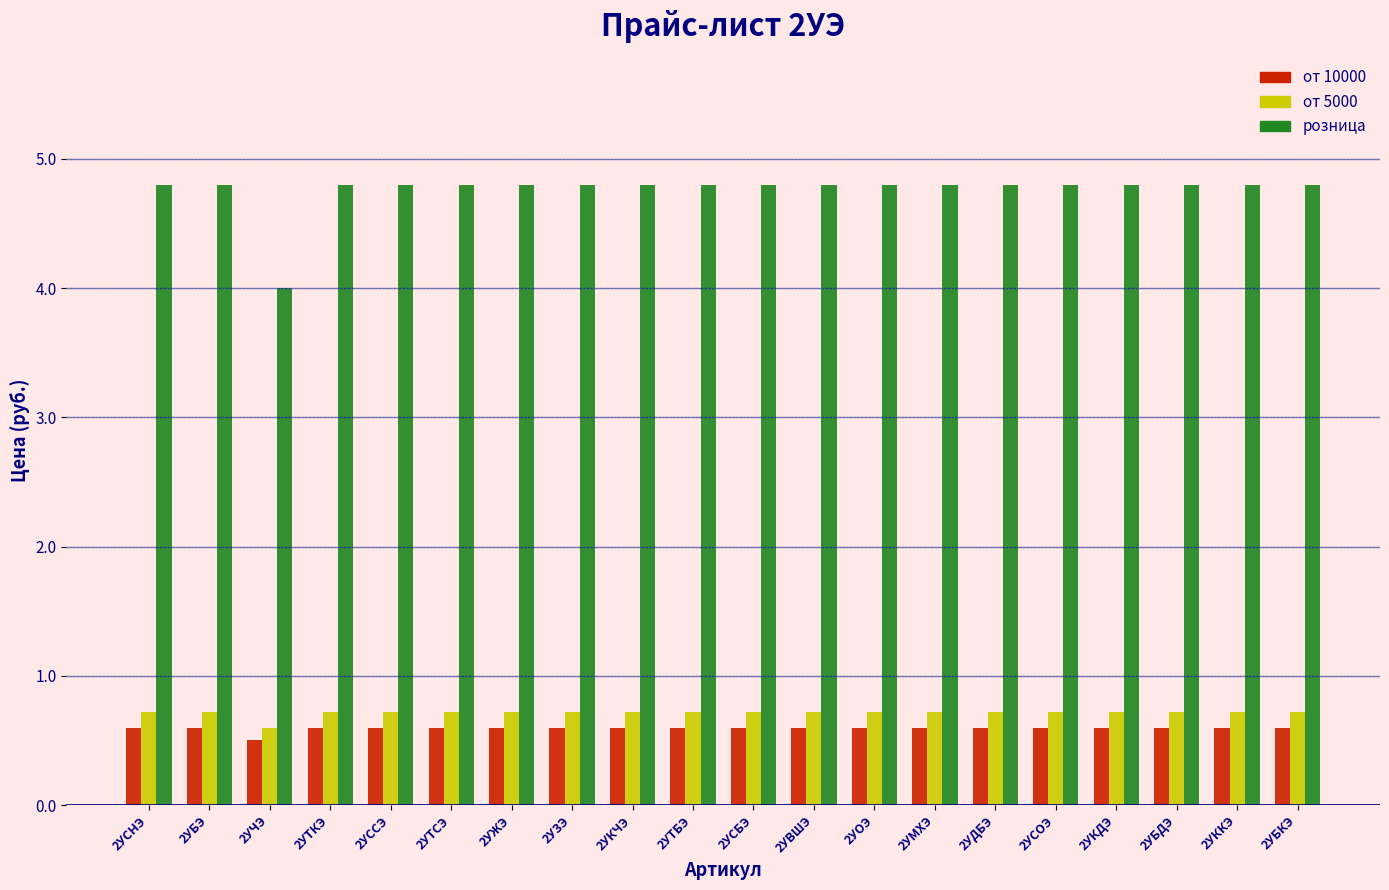

What is the minimum value shown in the chart?

0.5